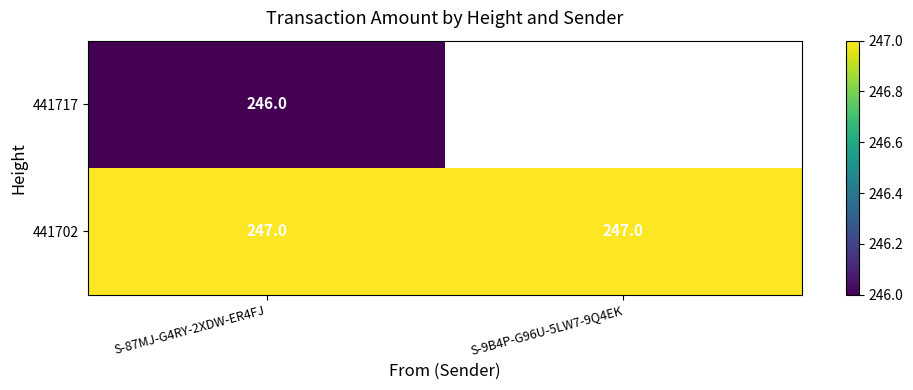

At S-87MJ-G4RY-2XDW-ER4FJ, list the series in order from smallest to largest.

441717, 441702